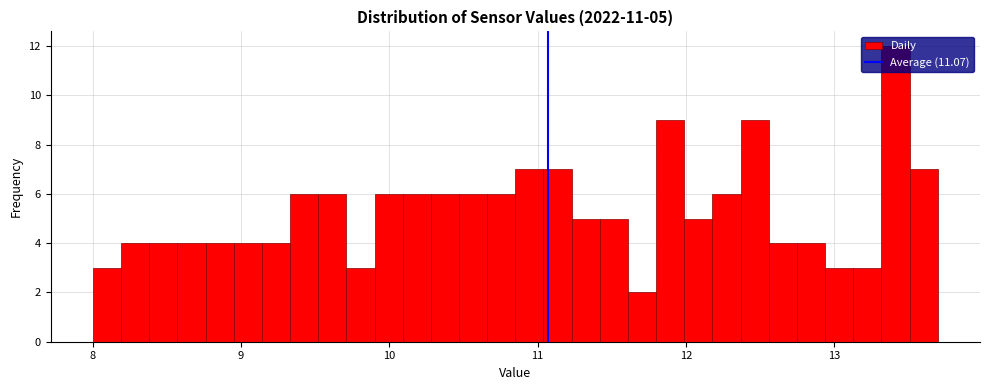

Around what value on the x-axis is the tallest bar? Give the approximate position of its centre, as read against the axis.

13.4